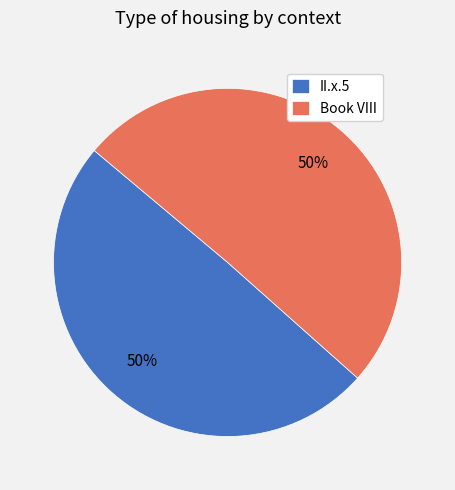

Approximately how many times larger is the value at II.x.5 compared to Book VIII?

1.0